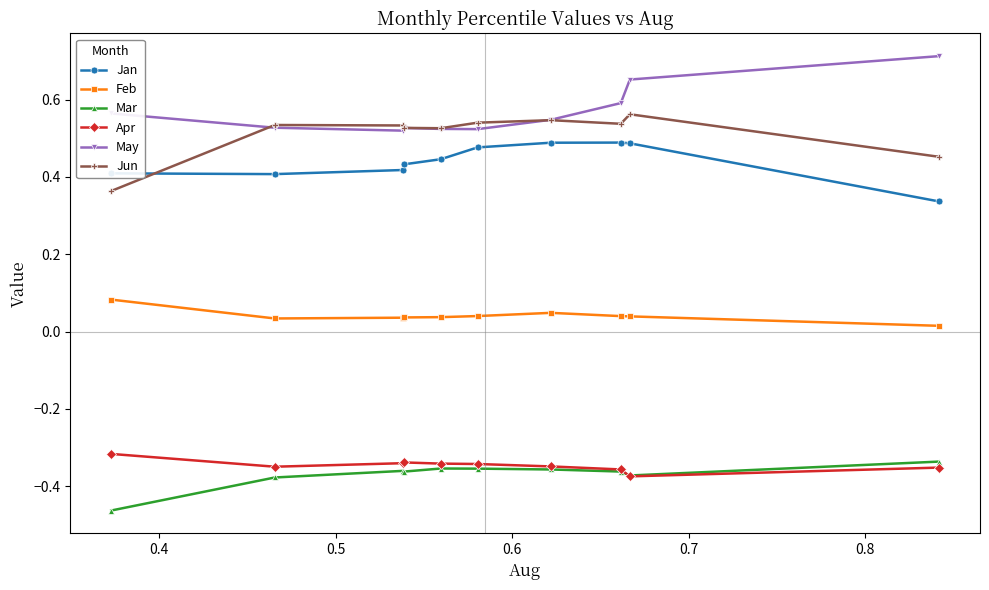

True or false: May has more than 2 interior local peaks.

False